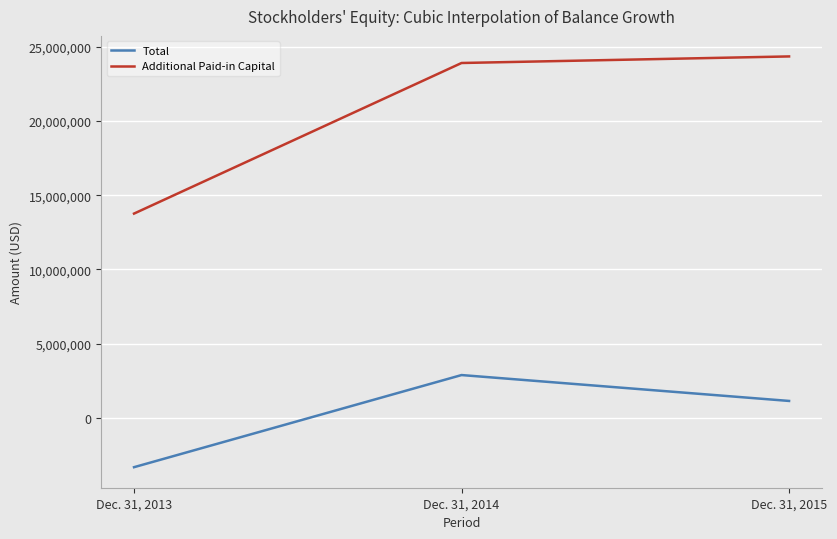

Which series has the widest spread of values?

Additional Paid-in Capital